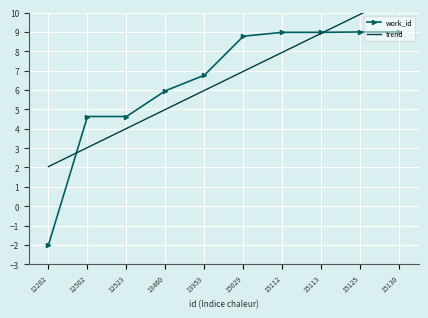

Rank the series by their maximum value, from highest to lowest.

trend, work_id